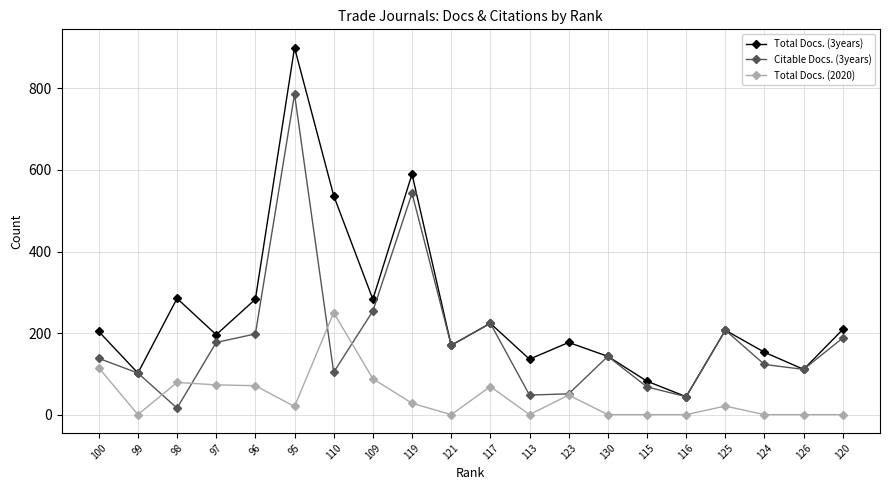

True or false: Total Docs. (3years) and Total Docs. (2020) cross at least once.

False